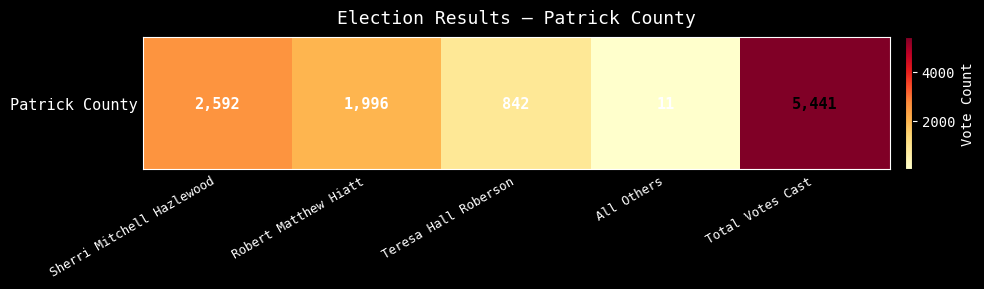

What is the minimum value shown in the chart?

11